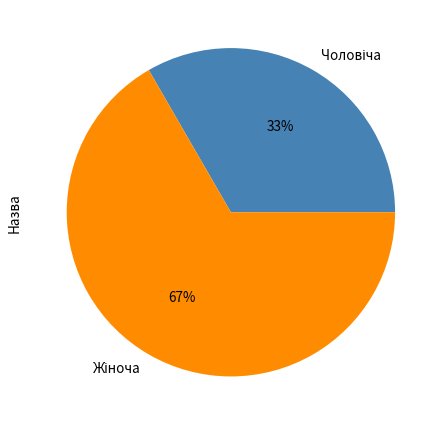

To the nearest percent, what is the average slice percentage?

50%